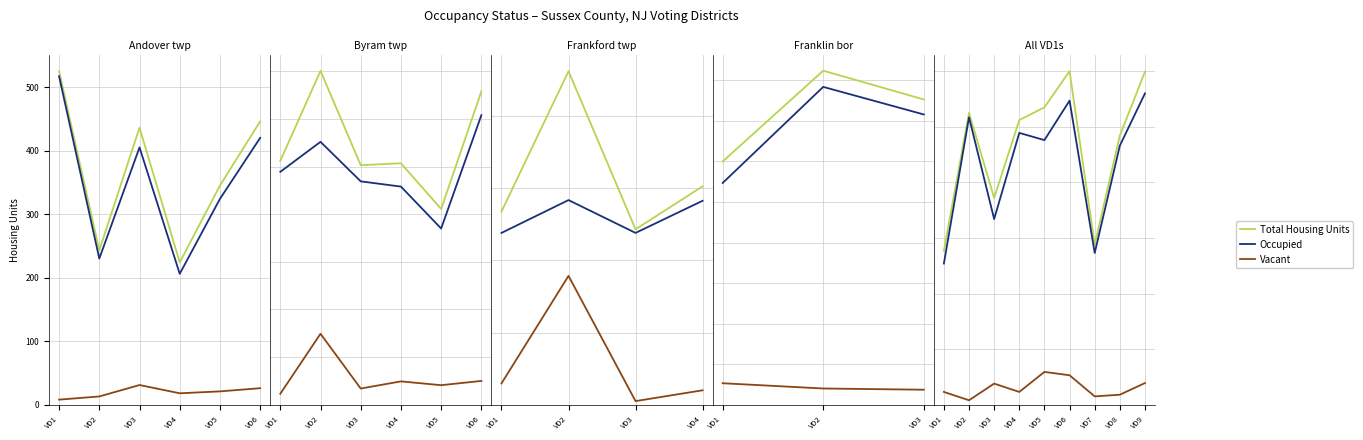

What is the value of the Total Housing Units point at the 2nd from the left?

525